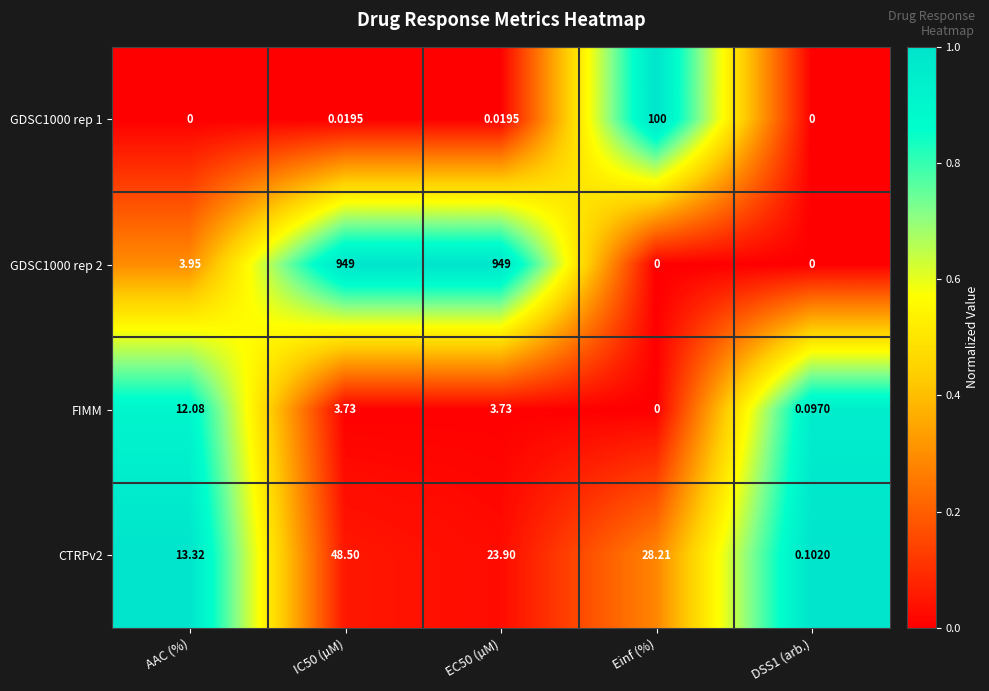

At which label is GDSC1000 rep 2 closest to 474?

AAC (%)